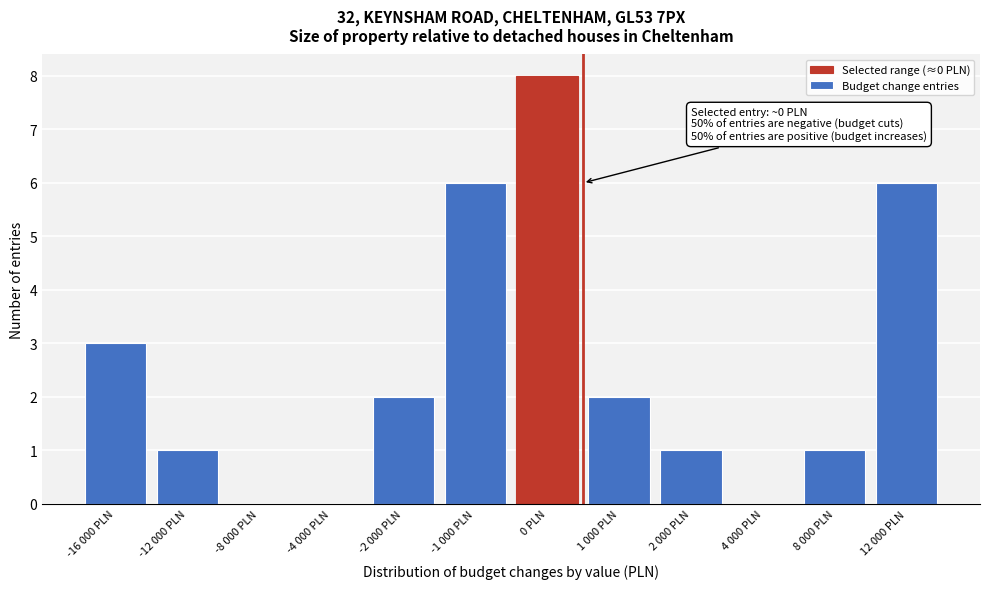

Reading left to right, extract all data points from this chart.

-16 000 PLN=3	-12 000 PLN=1	-8 000 PLN=0	-4 000 PLN=0	-2 000 PLN=2	-1 000 PLN=6	0 PLN=8	1 000 PLN=2	2 000 PLN=1	4 000 PLN=0	8 000 PLN=1	12 000 PLN=6